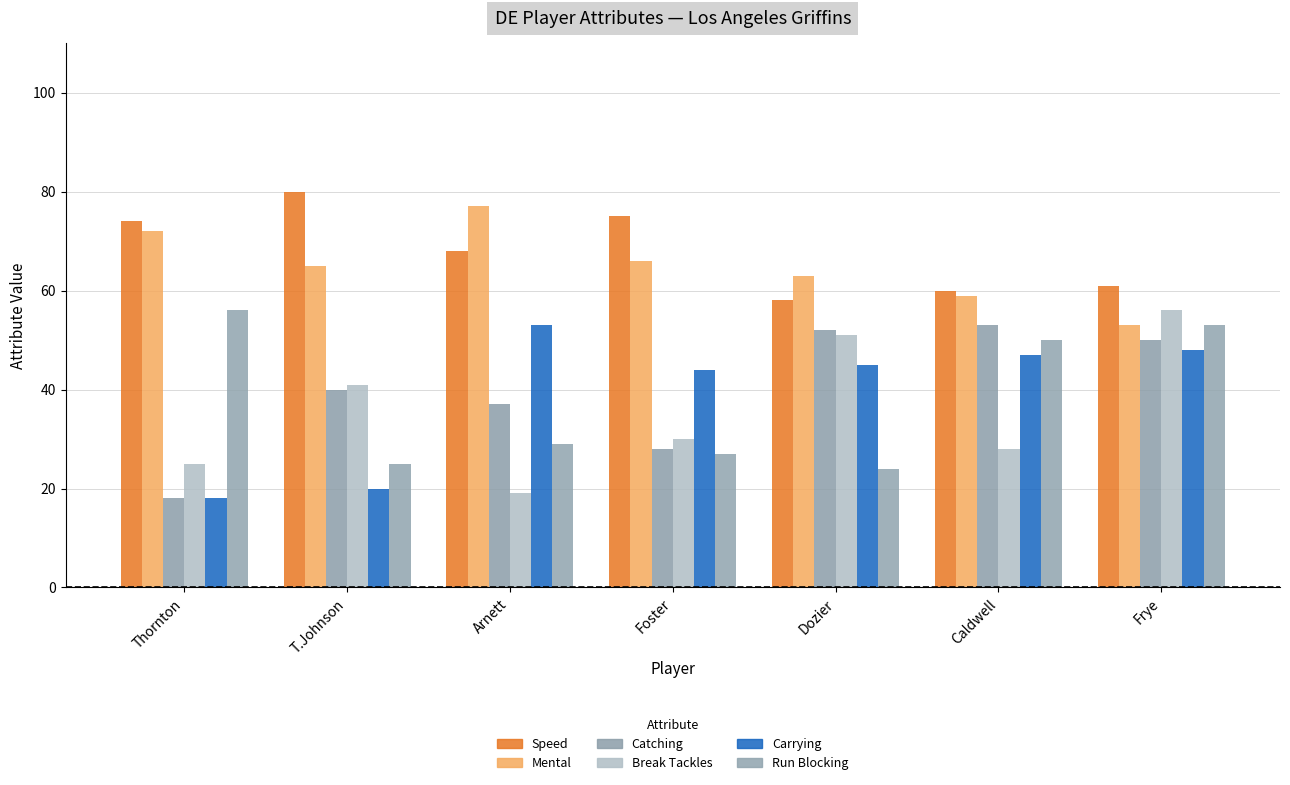

What is the label of the 6th bar from the left?

Caldwell